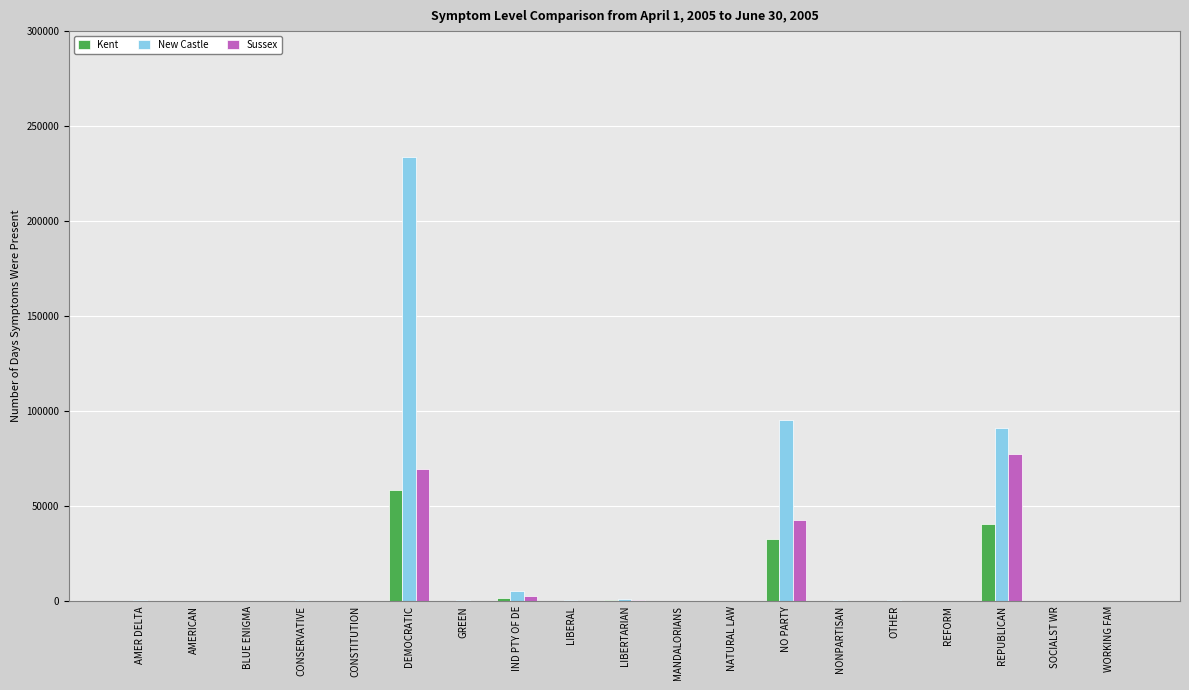

Which series has the largest total across all categories?

New Castle